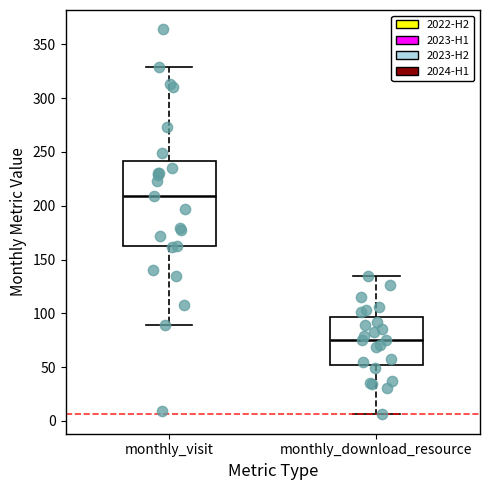

Reading left to right, read every box against the y-axis: the position of its median line, the range the box covers, and the ends of its whiskers. The values are not printed on the chart, so give them approximately, as read against the axis.

monthly_visit: median 210, box 165 to 240, whiskers 90 to 330
monthly_download_resource: median 75, box 50 to 95, whiskers 5 to 135